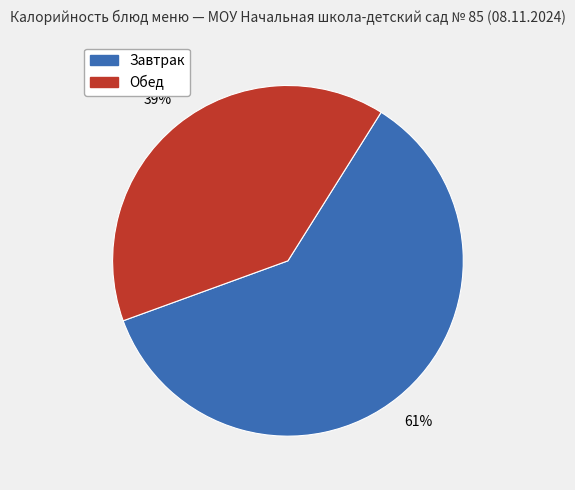

Is there any slice that represents more than half of the pie?

Yes